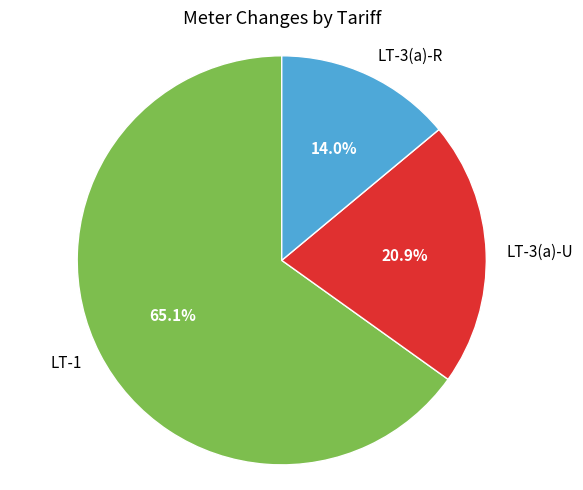

Rank the categories by value from highest to lowest.

LT-1, LT-3(a)-U, LT-3(a)-R